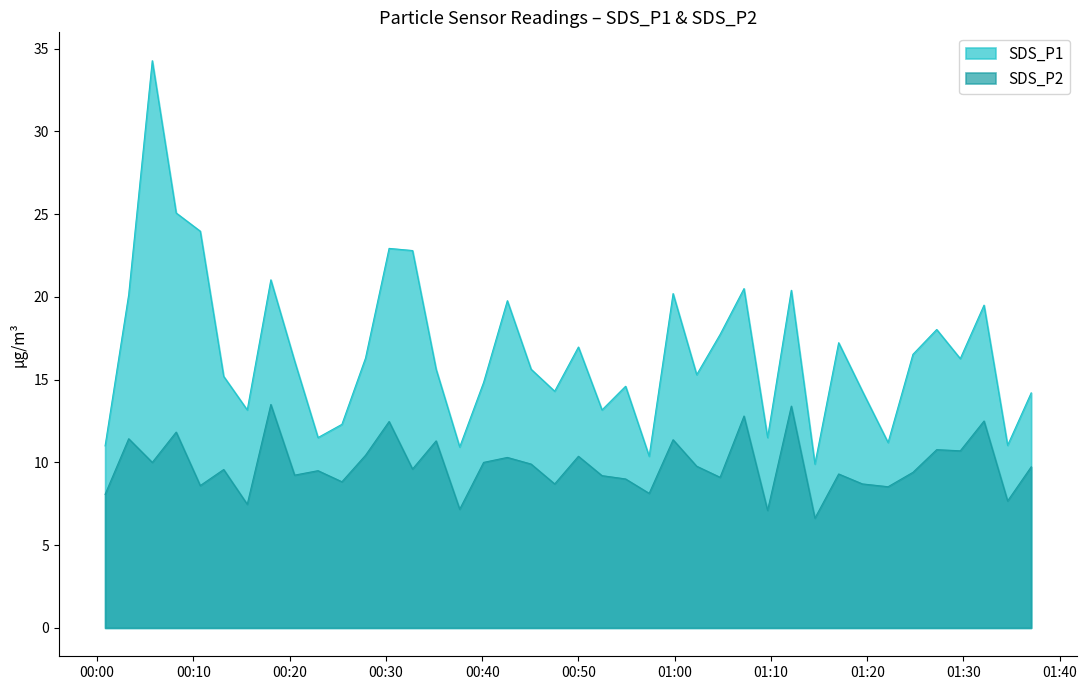

At which label does SDS_P1 reach its peak?

2023/08/05 00:05:44